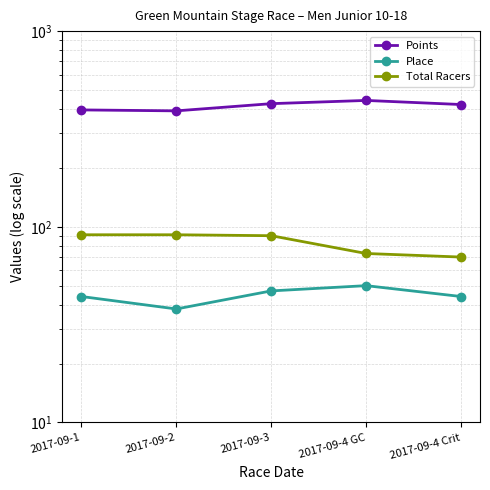

At which label does Total Racers reach its peak?

2017-09-1